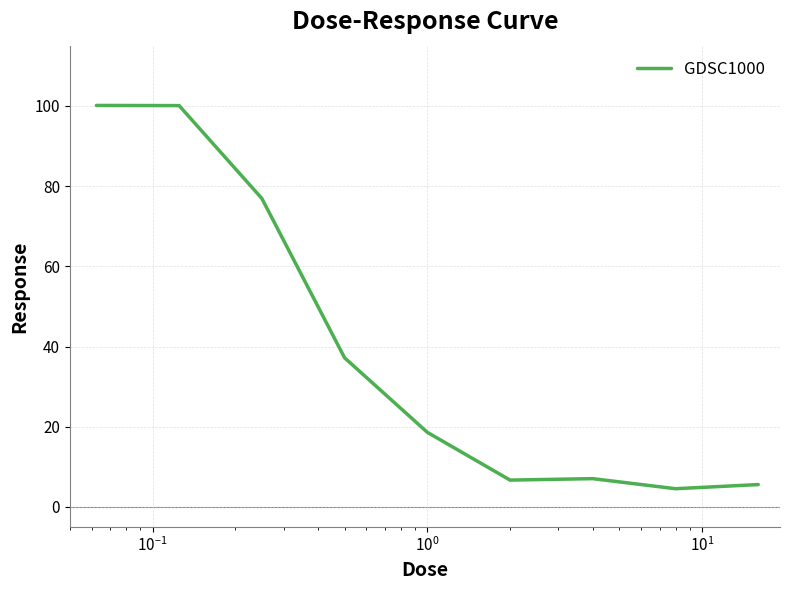

What is the smallest value displayed?

4.5